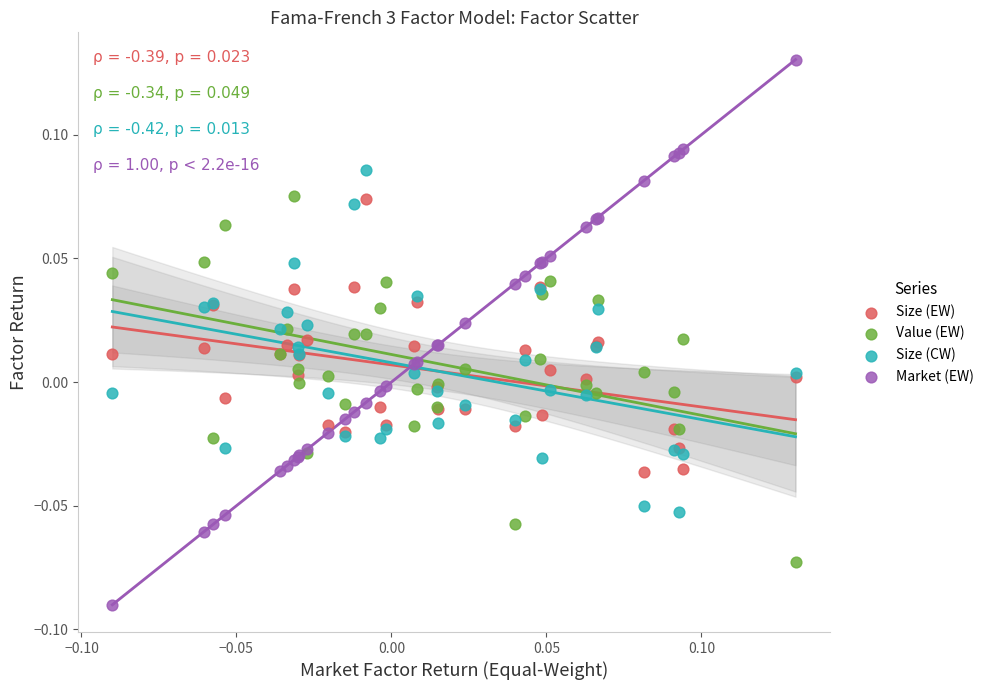

Which series has the largest Y range (max minus min)?

Market (EW)